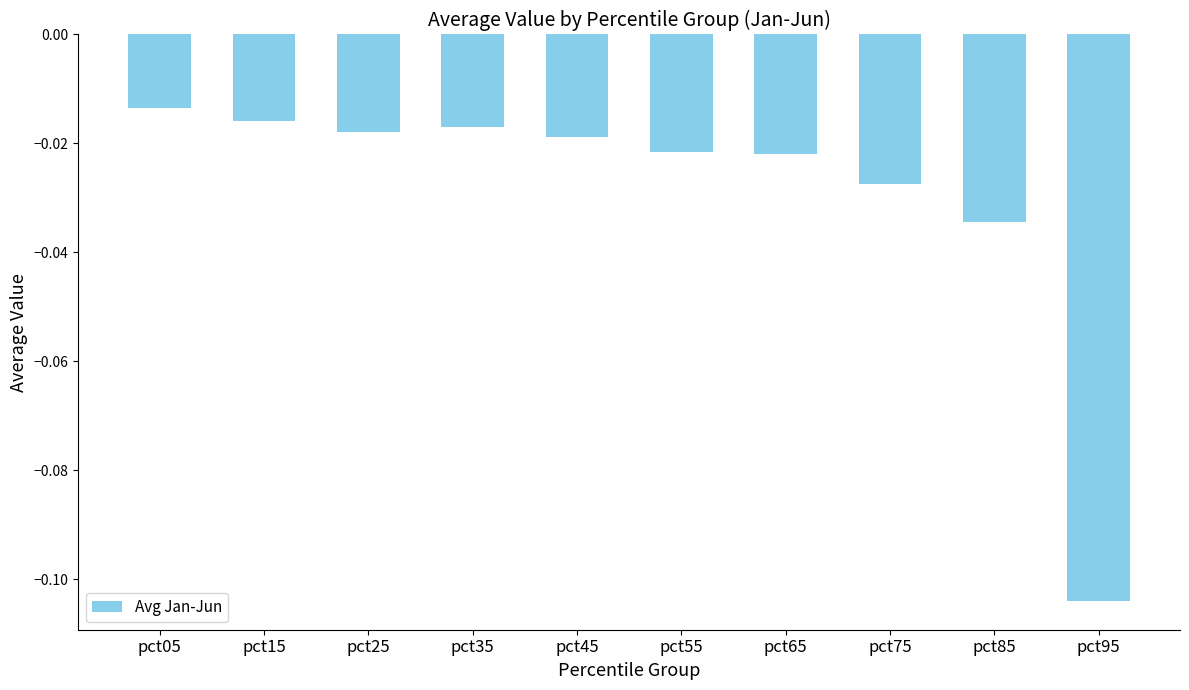

The chart shows a value of -0.0 at pct95. True or false?

False